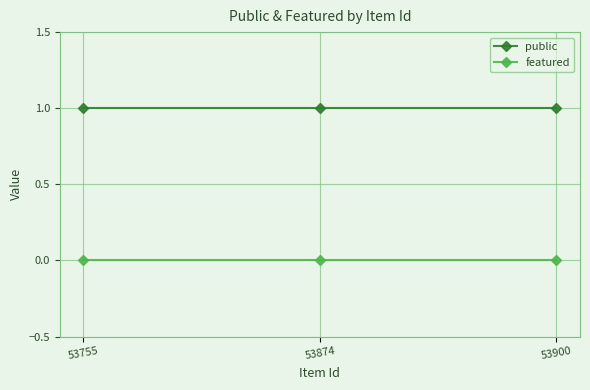

Which series has the largest total across all categories?

public